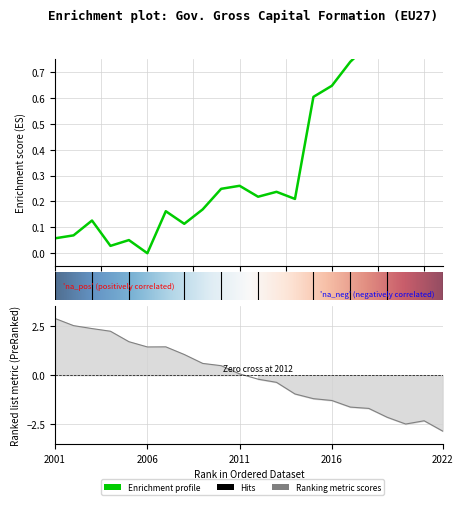

What is the value of the 12th point from the left?

0.2